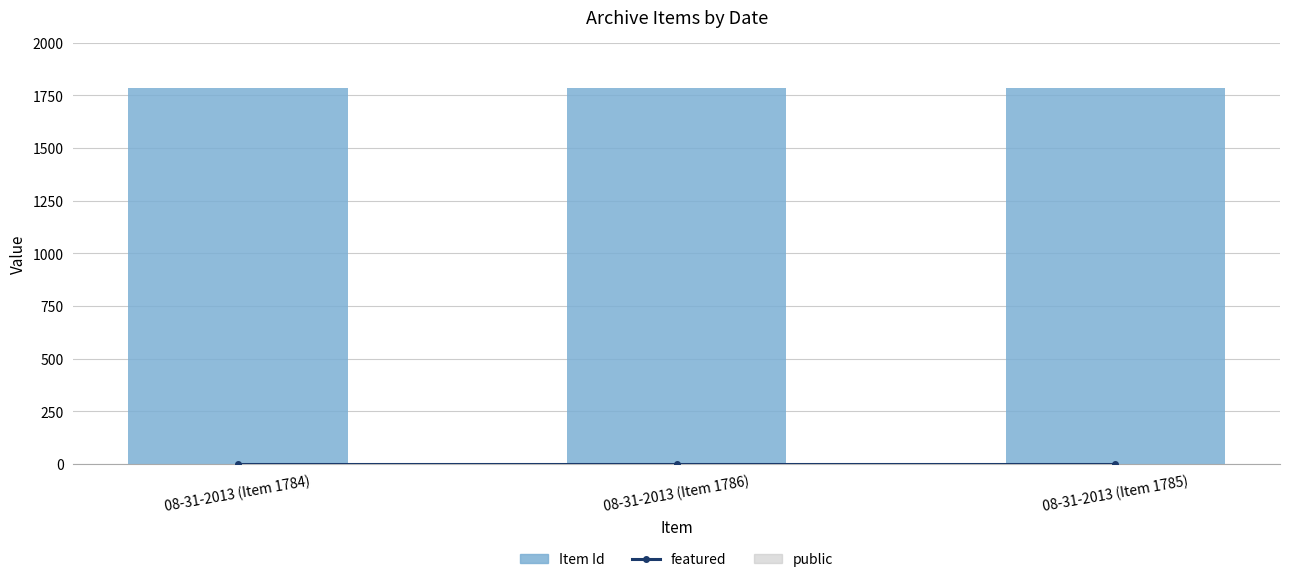

What position from the left is 08-31-2013 (Item 1784)?

1